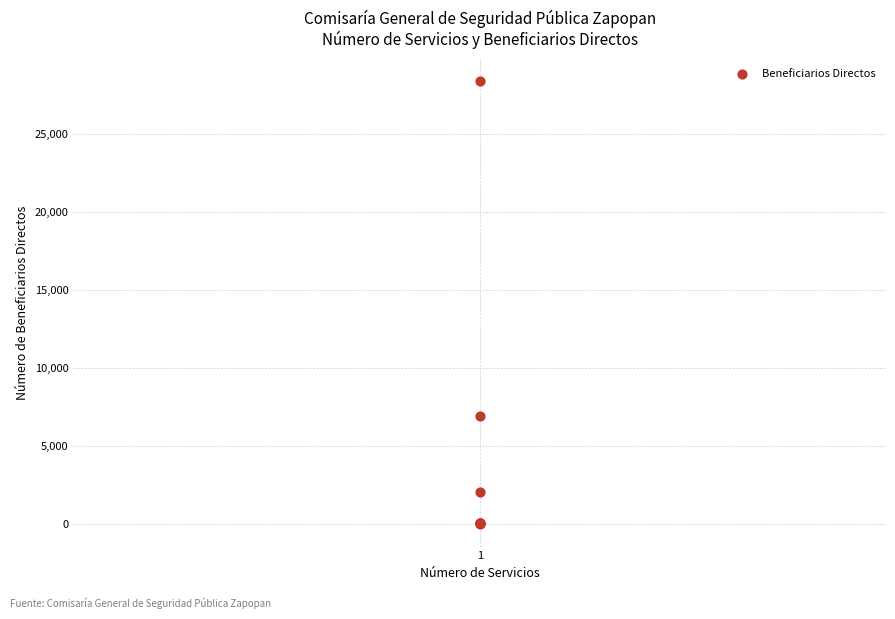

What Y value in the scatter plot is closest to 14198?

6938